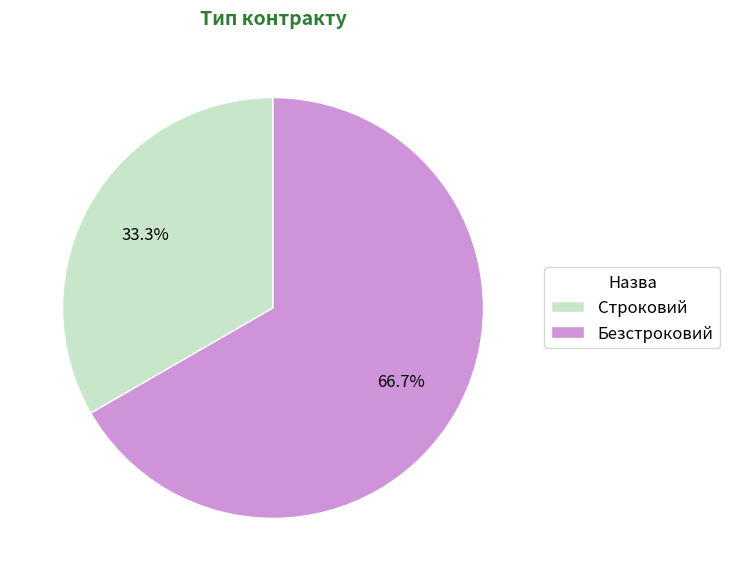

Does Строковий account for over 50% of the chart?

No